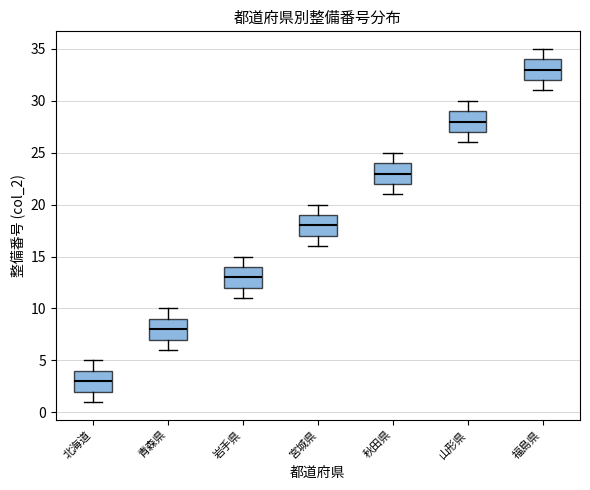

Reading left to right, read every box against the y-axis: the position of its median line, the range the box covers, and the ends of its whiskers. The values are not printed on the chart, so give them approximately, as read against the axis.

北海道: median 3, box 2 to 4, whiskers 1 to 5
青森県: median 8, box 7 to 9, whiskers 6 to 10
岩手県: median 13, box 12 to 14, whiskers 11 to 15
宮城県: median 18, box 17 to 19, whiskers 16 to 20
秋田県: median 23, box 22 to 24, whiskers 21 to 25
山形県: median 28, box 27 to 29, whiskers 26 to 30
福島県: median 33, box 32 to 34, whiskers 31 to 35